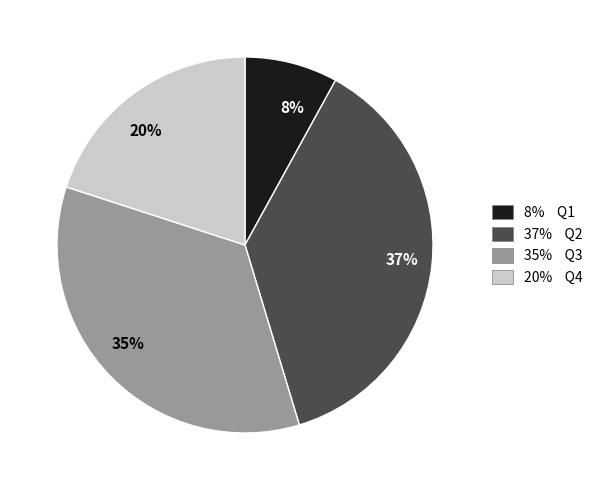

How many slices are in this pie chart?

4